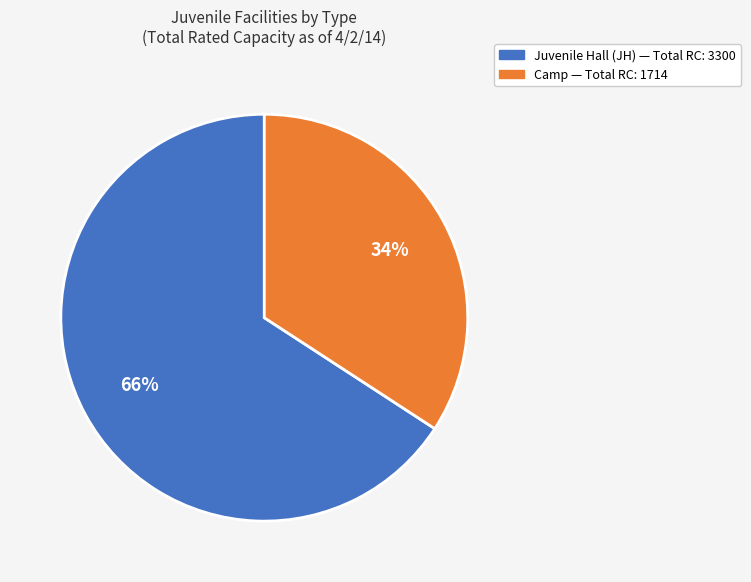

Is there a majority slice in this chart?

Yes